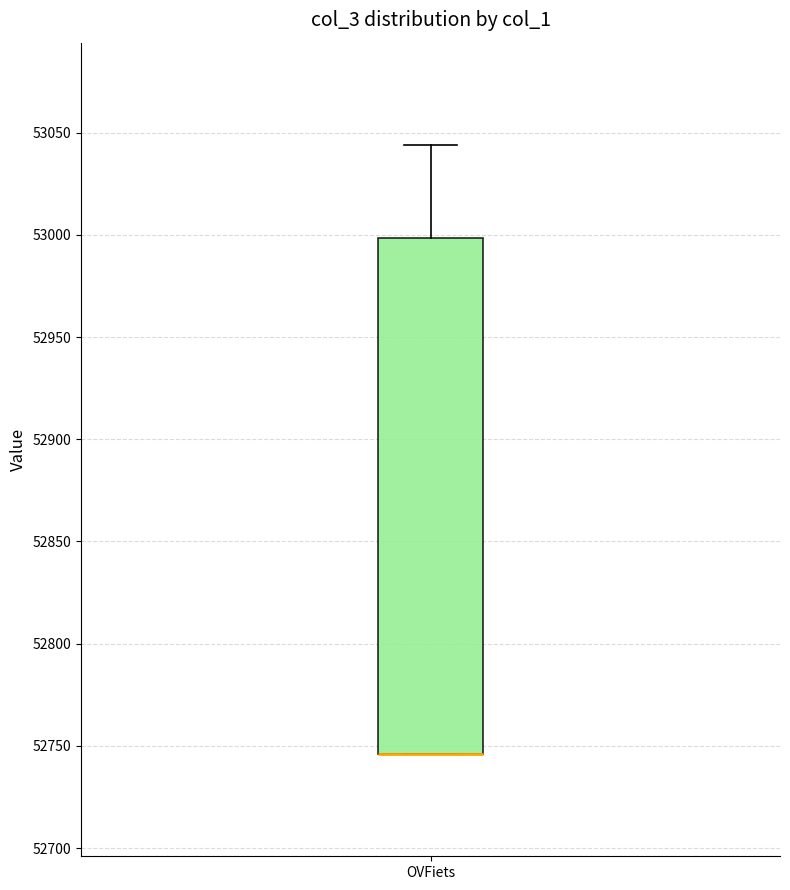

Read this box plot against the y-axis: the position of the median line, the range covered by the box, and the ends of both whiskers. The values are not printed on the chart, so give them approximately, as read against the axis.

median 52745 (drawn on the box's lower edge), box 52745 to 53000, whiskers 52745 to 53045